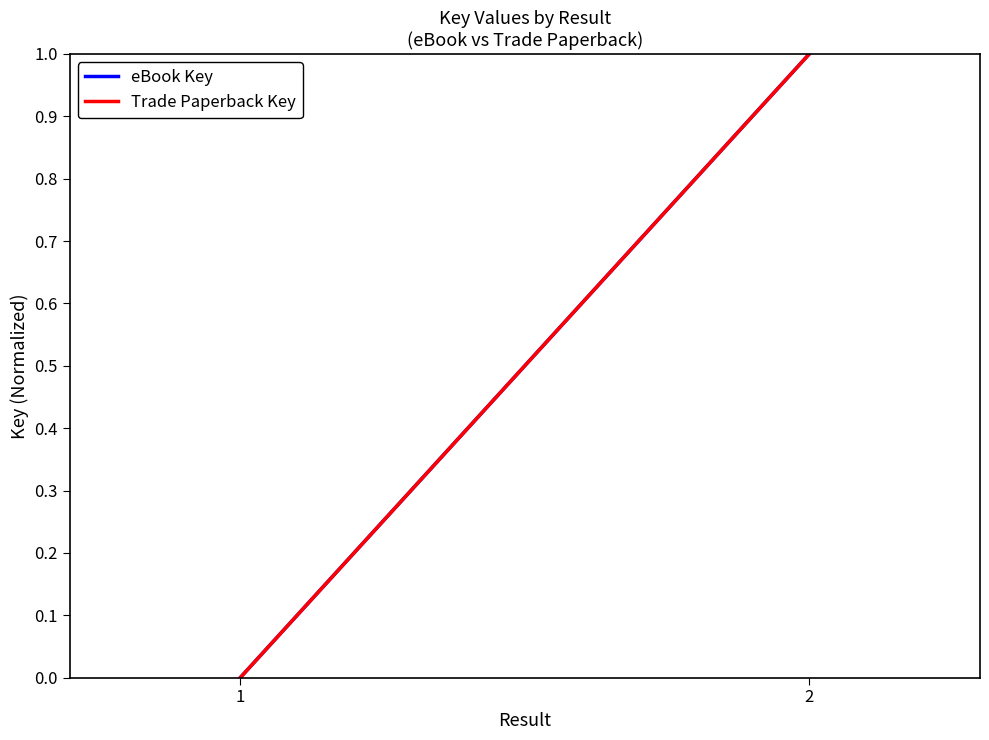

Is it true that eBook Key equals 0 at 1?

True